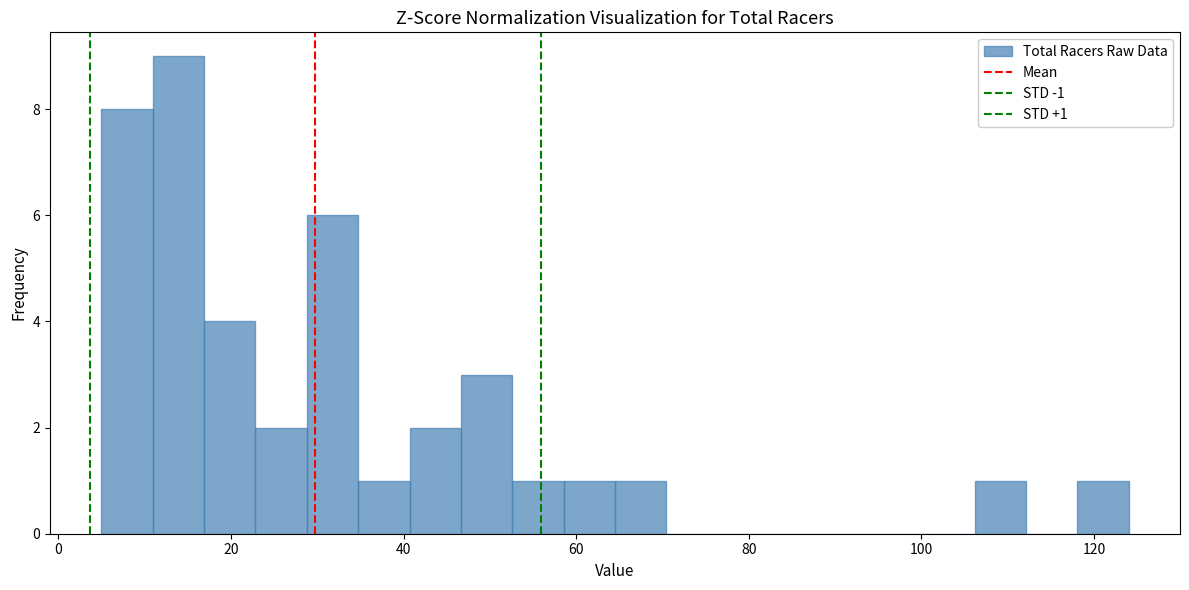

Around what value on the x-axis is the tallest bar? Give the approximate position of its centre, as read against the axis.

14